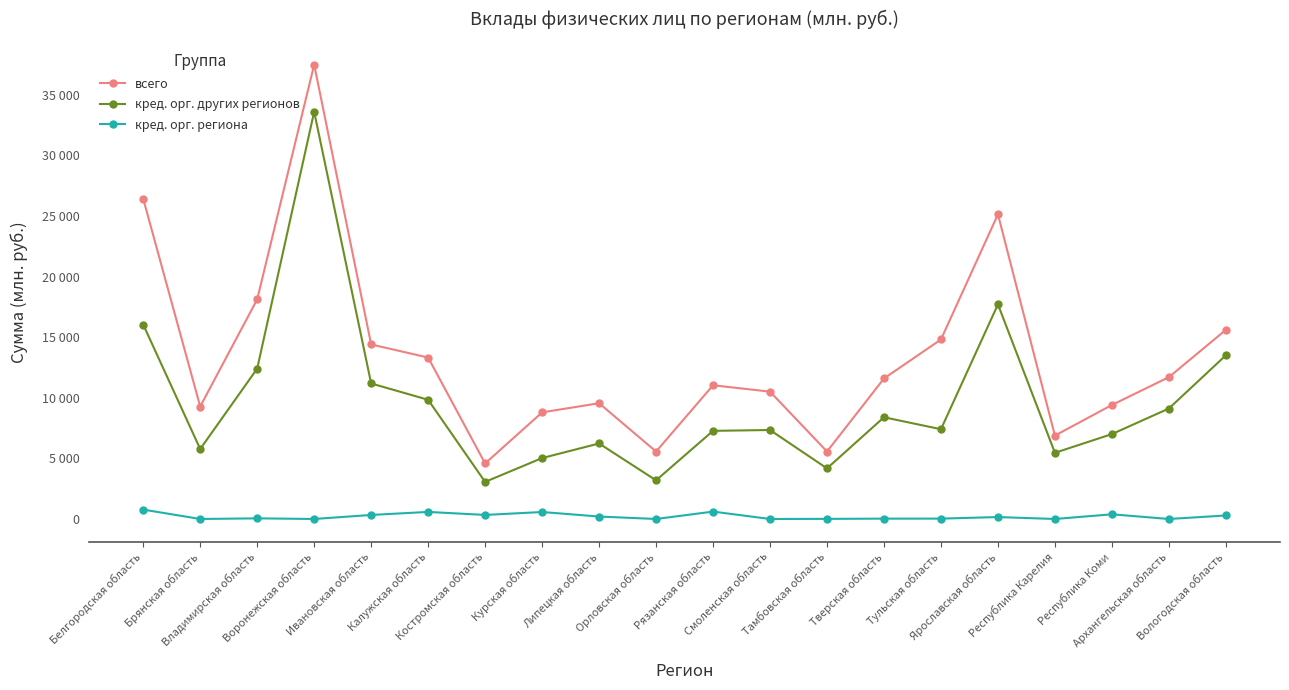

What is the difference between the maximum and second lowest values in the кред. орг. региона series?

773